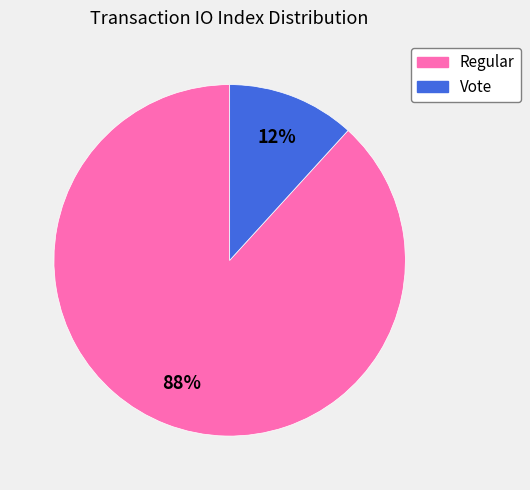

Which category has the biggest portion of the pie?

Regular